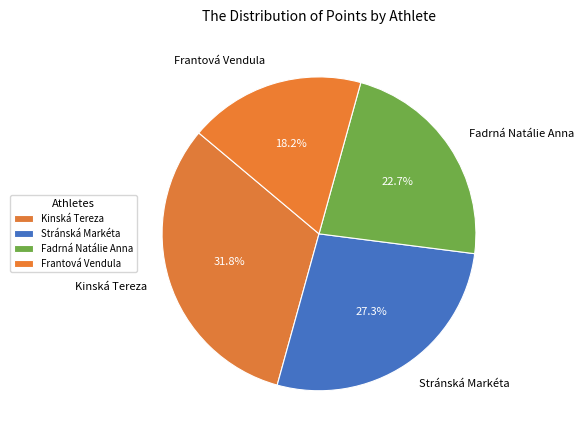

The Kinská Tereza slice represents 23% of the pie. True or false?

False